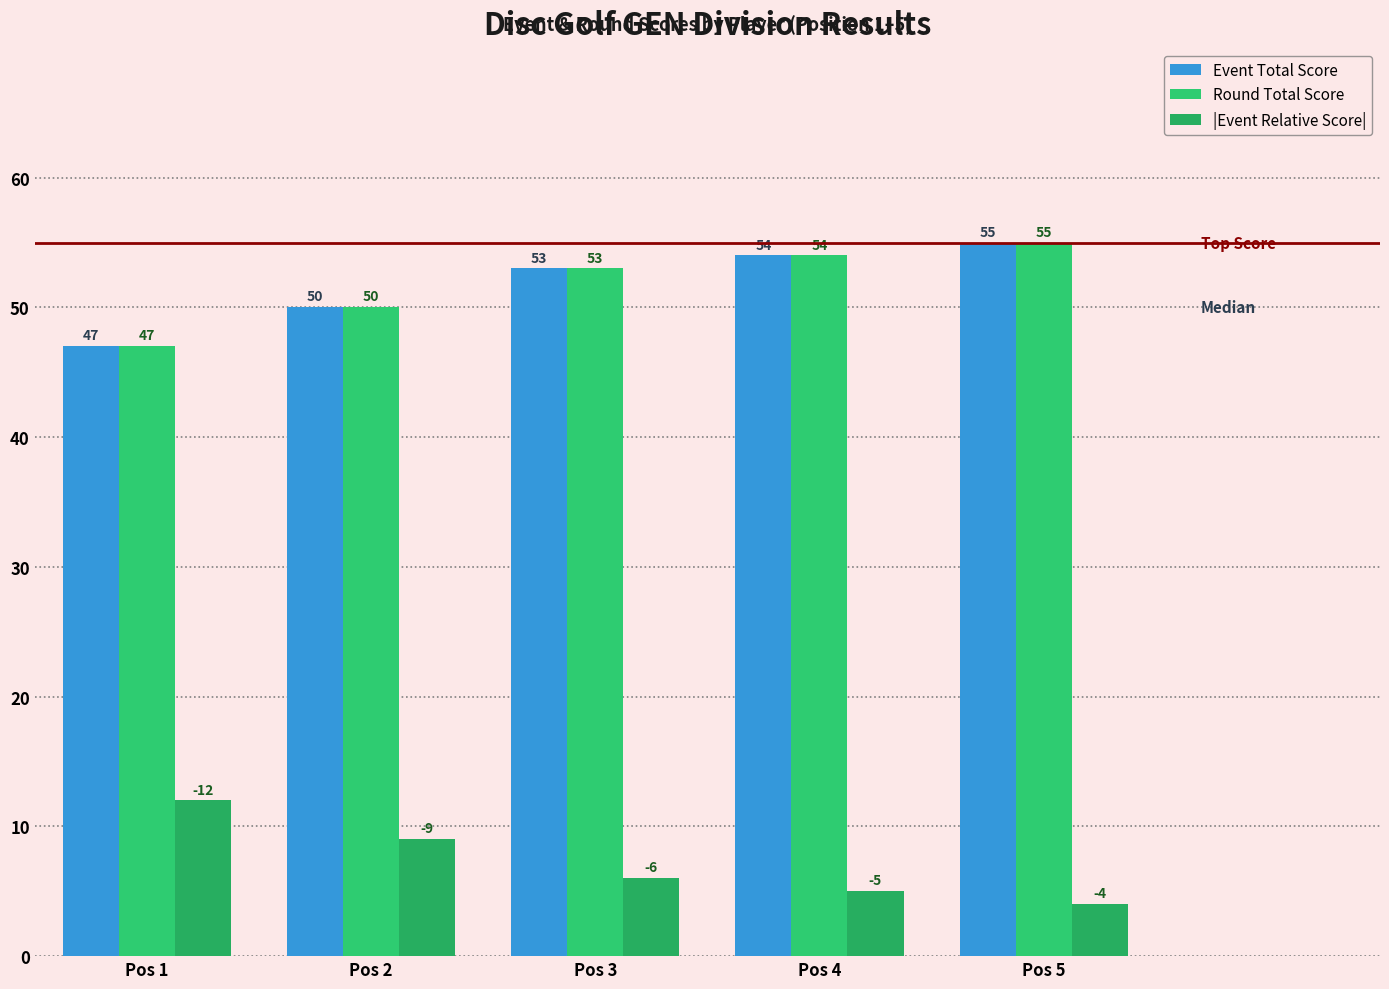

Reading left to right, transcribe all the data shown in this chart.

Event Total Score: Pos 1=47	Pos 2=50	Pos 3=53	Pos 4=54	Pos 5=55
Round Total Score: Pos 1=47	Pos 2=50	Pos 3=53	Pos 4=54	Pos 5=55
|Event Relative Score|: Pos 1=12	Pos 2=9	Pos 3=6	Pos 4=5	Pos 5=4